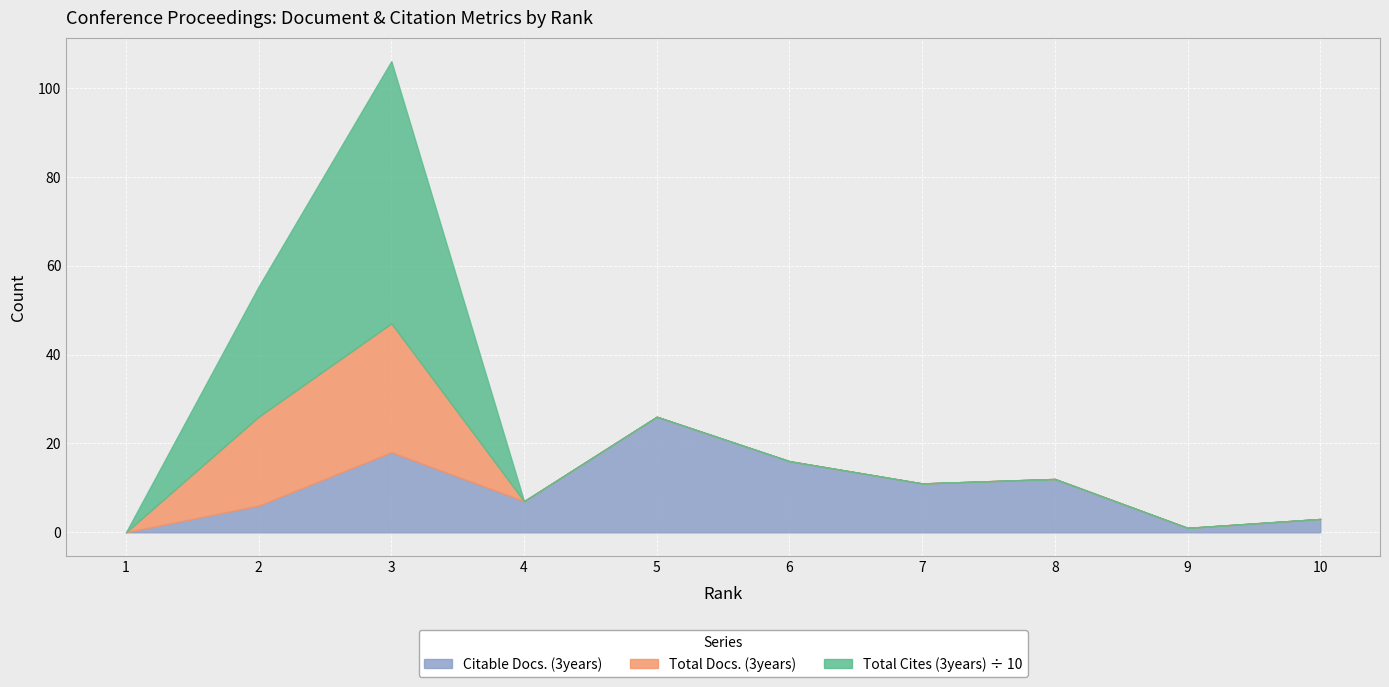

Which series changed the most between 1 and 2?

Total Cites (3years)